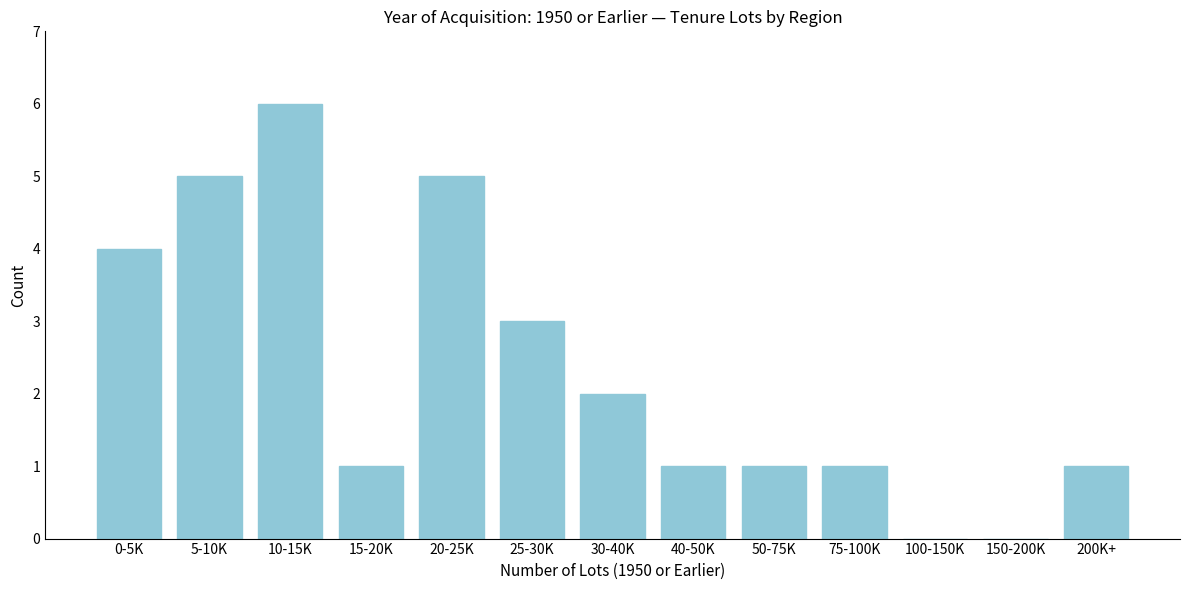

Reading right to left, transcribe all the data shown in this chart.

200K+=1	150-200K=0	100-150K=0	75-100K=1	50-75K=1	40-50K=1	30-40K=2	25-30K=3	20-25K=5	15-20K=1	10-15K=6	5-10K=5	0-5K=4